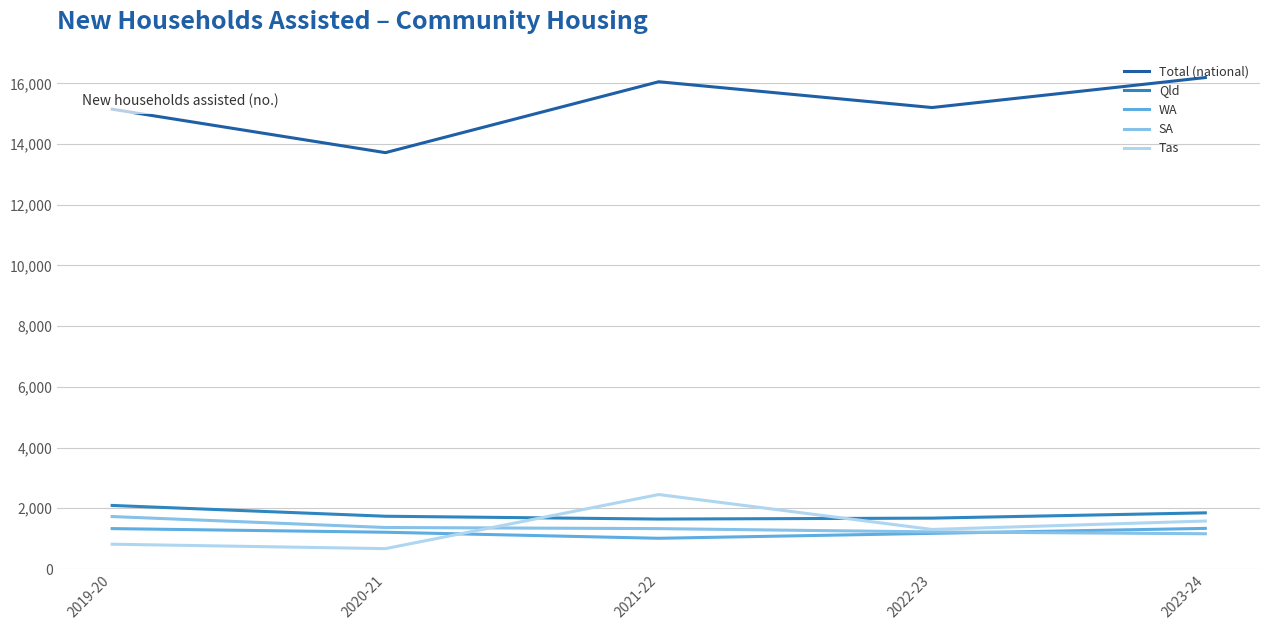

True or false: WA and Tas intersect in this chart.

True